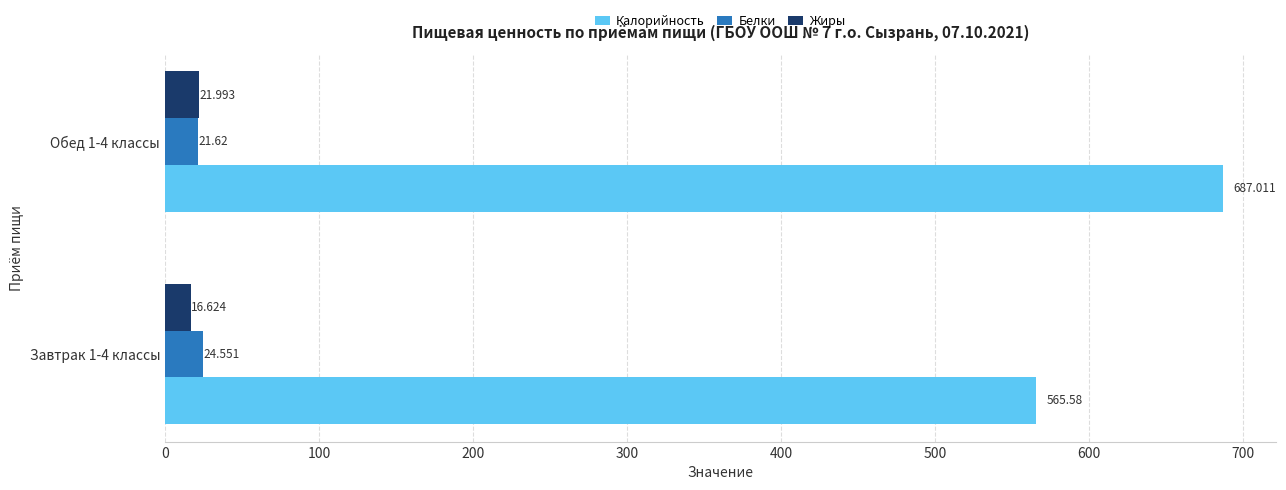

List the series in order of their peak value, lowest first.

Жиры, Белки, Калорийность